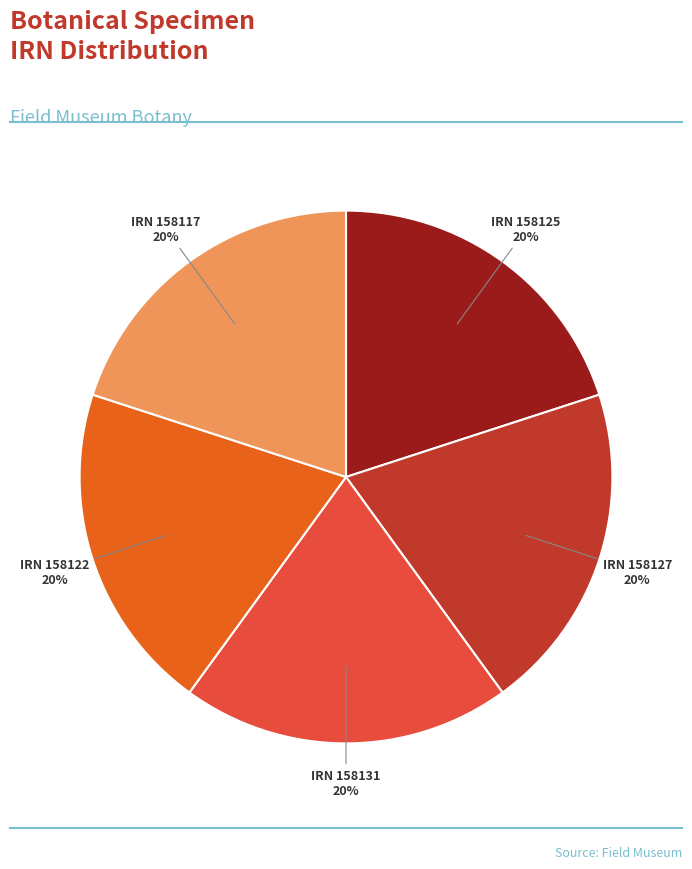

To the nearest percent, what is the average slice percentage?

20%